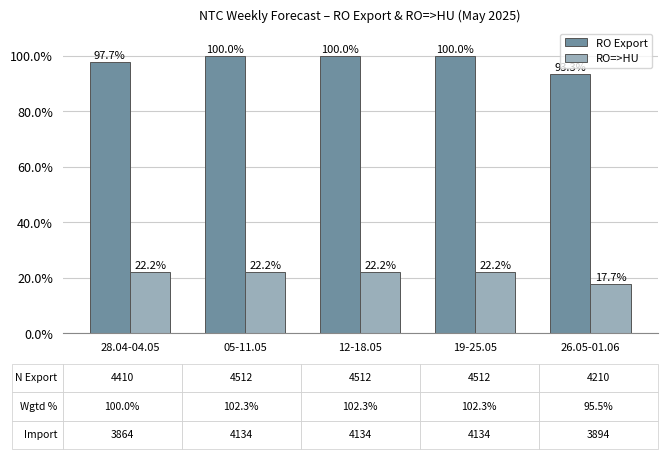

Which series has the widest spread of values?

RO Export